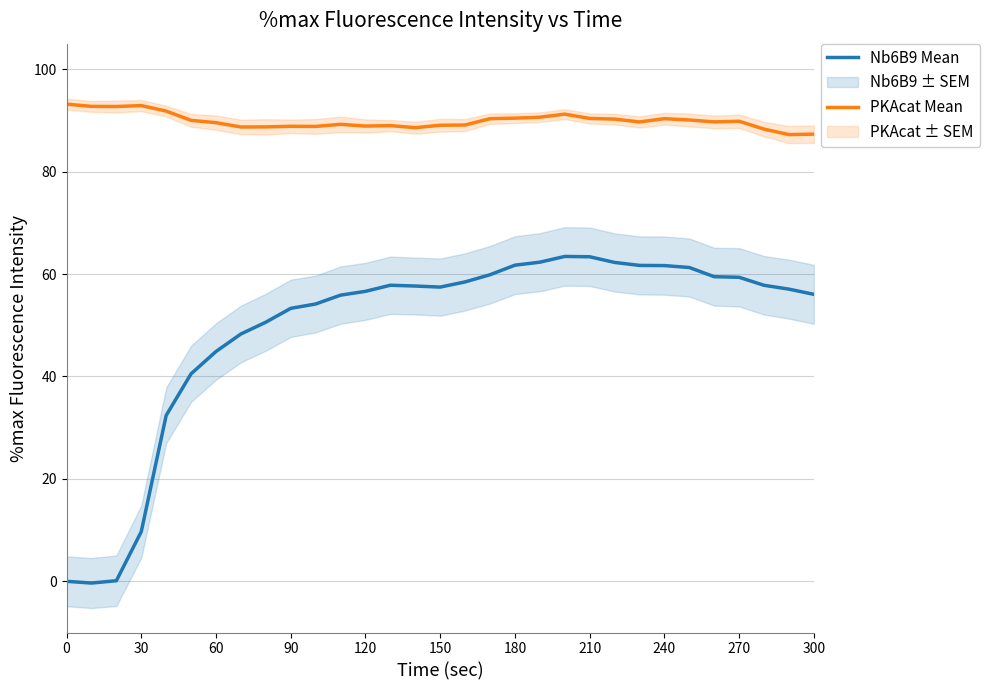

At 90, list the series in order from largest to smallest.

PKAcat Mean, Nb6B9 Mean